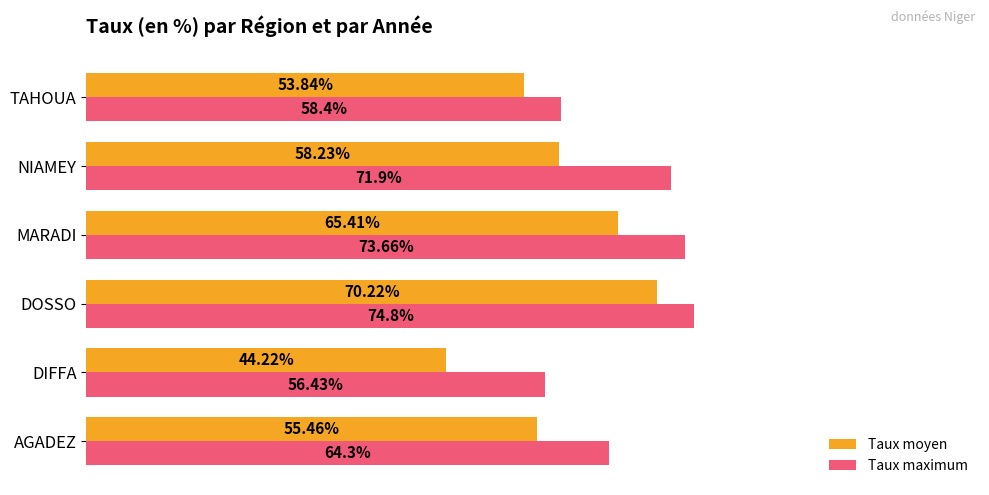

List the series in order of their peak value, lowest first.

Taux moyen, Taux maximum